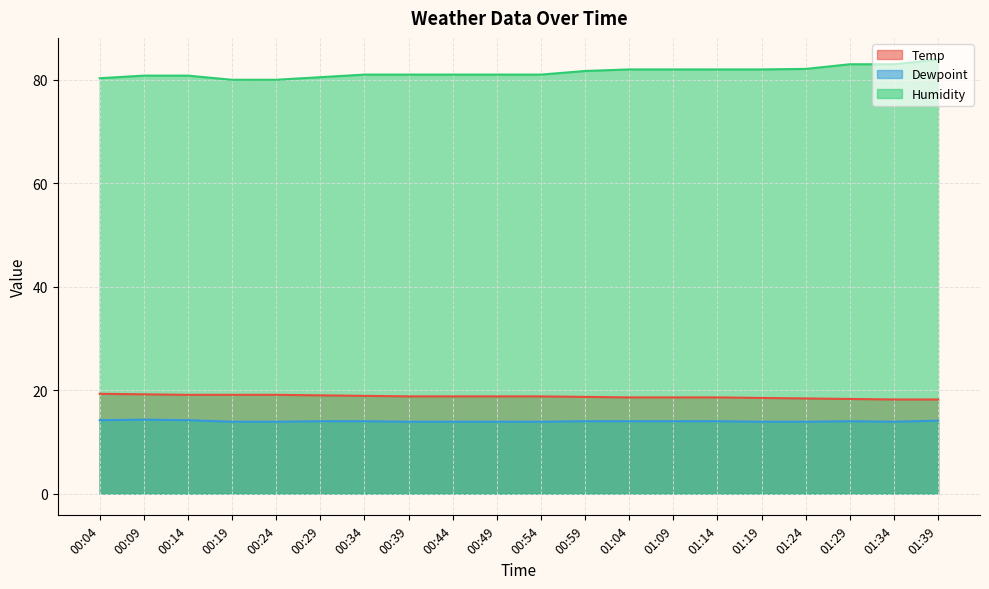

Read the Temp value at 00:59.

18.7